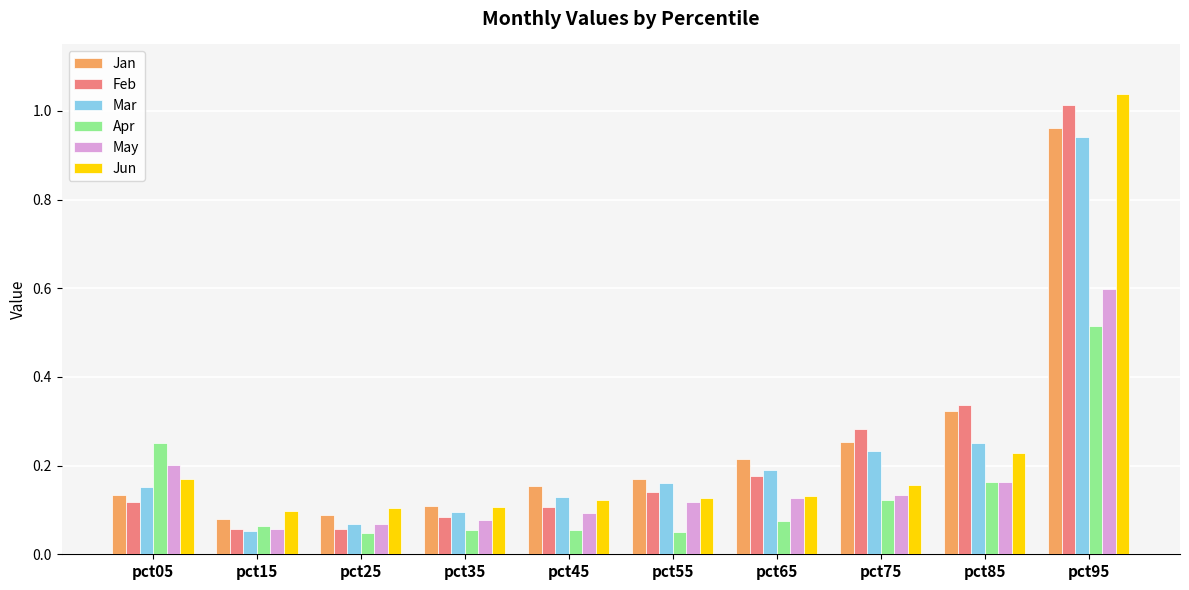

At how many categories does at least one series exceed 0?

10